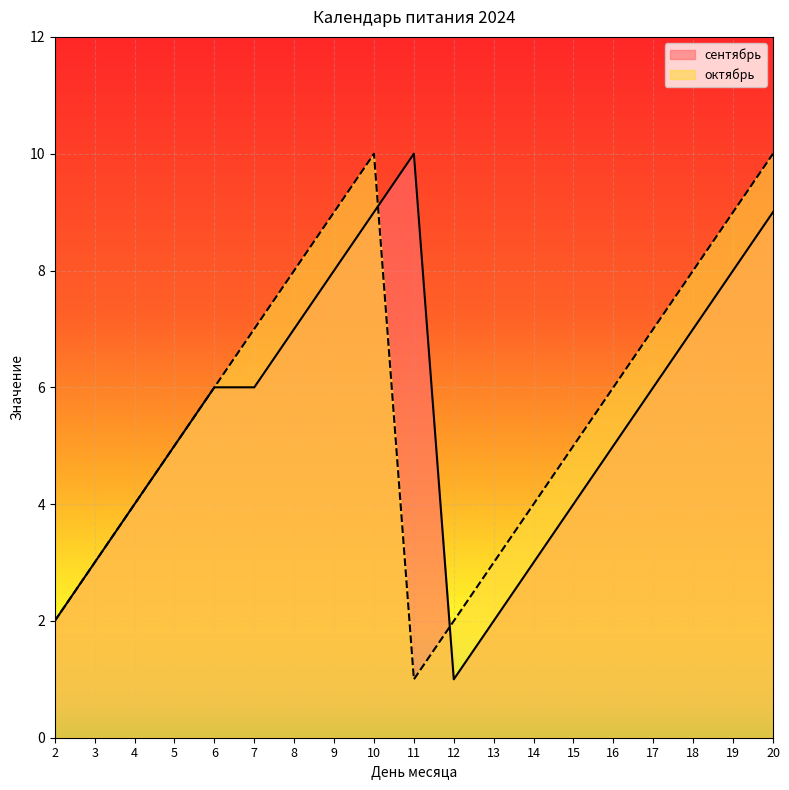

How many сентябрь values are between 3 and 8?

13